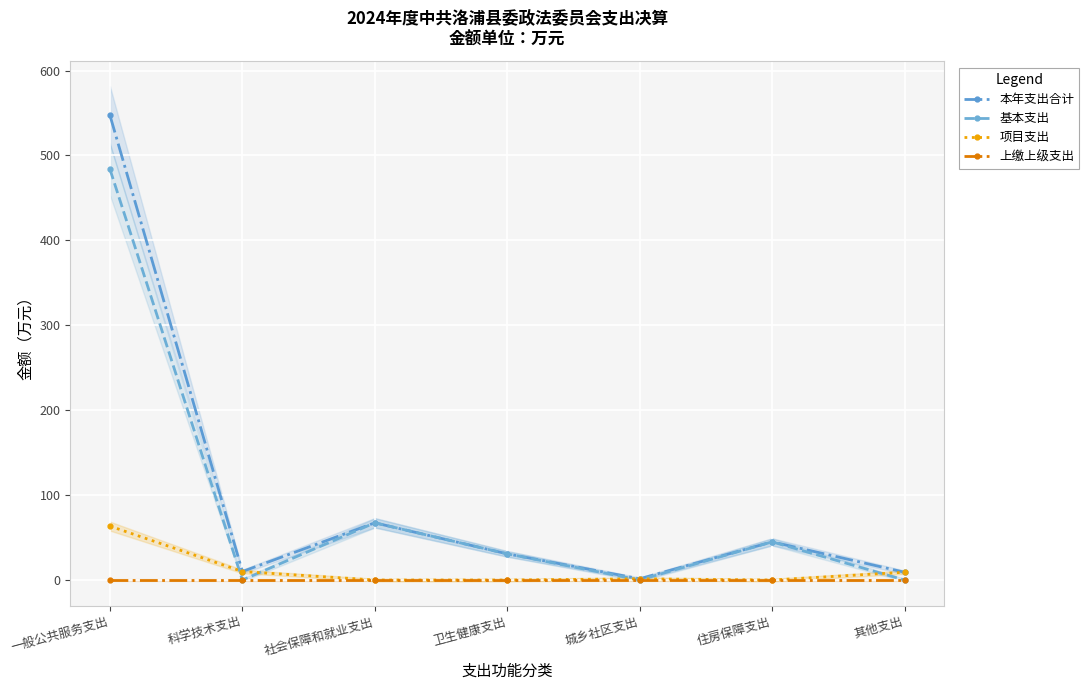

What is the average value of the 项目支出 series?

12.0